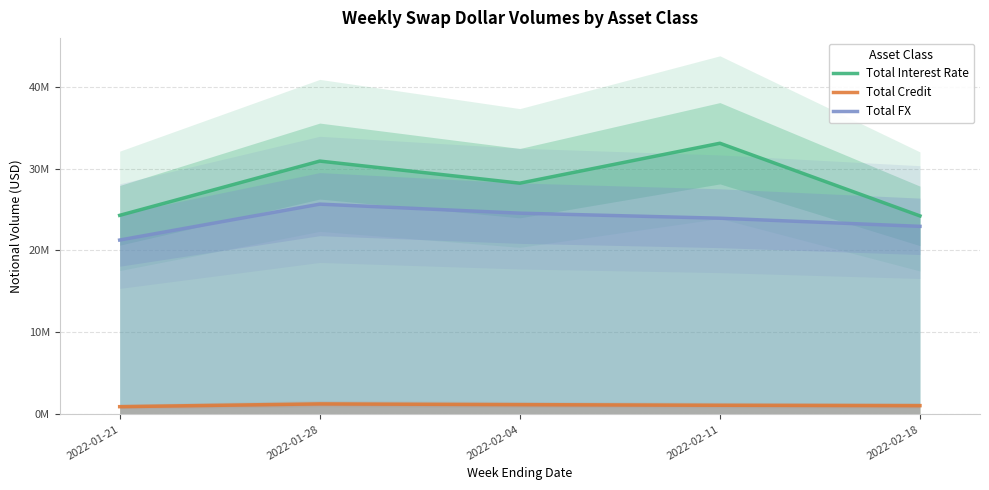

What is the value of the Total Interest Rate point at the 1st from the left?

24284795